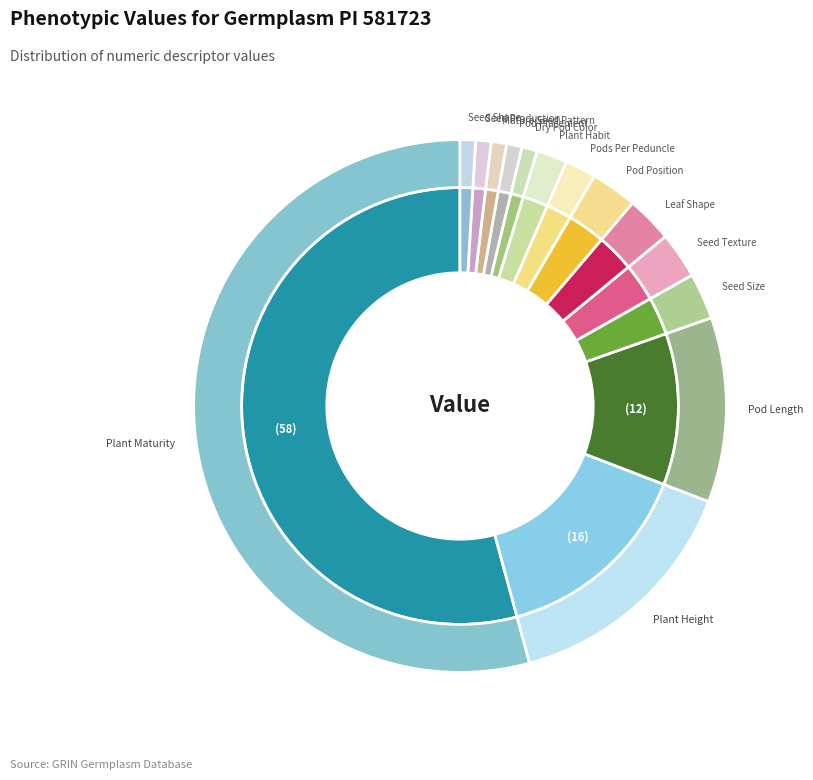

Is it true that Pod Position is 12% of the pie?

False